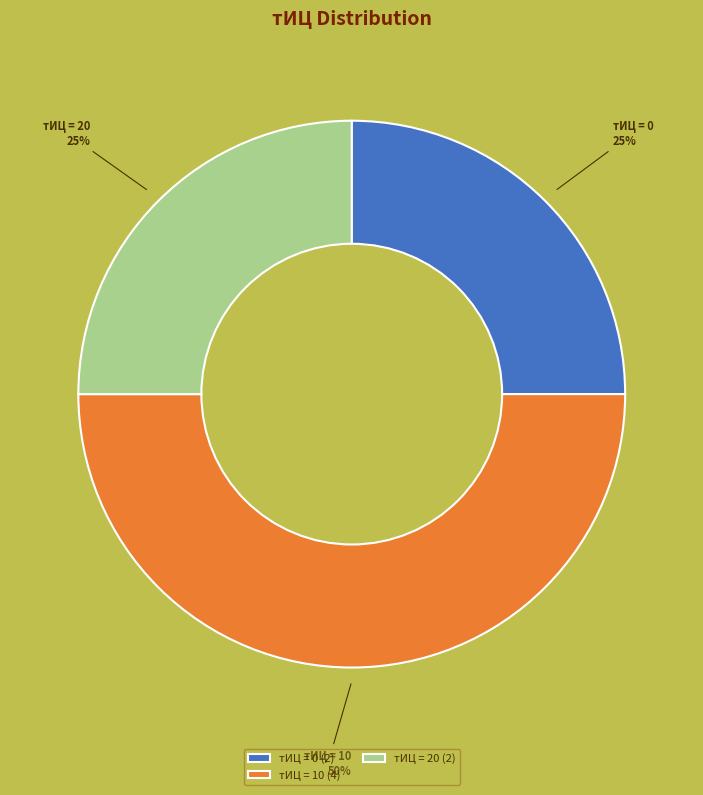

True or false: тИЦ = 0 accounts for 25% of the total.

True